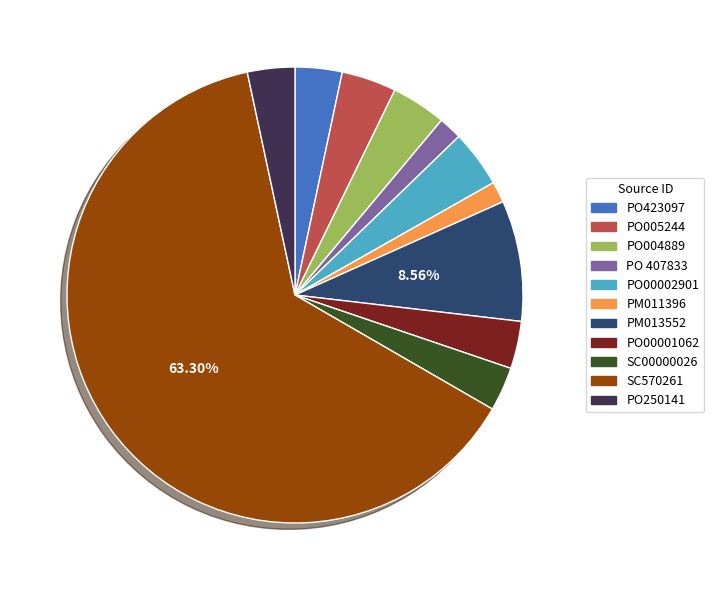

Is there a majority slice in this chart?

Yes